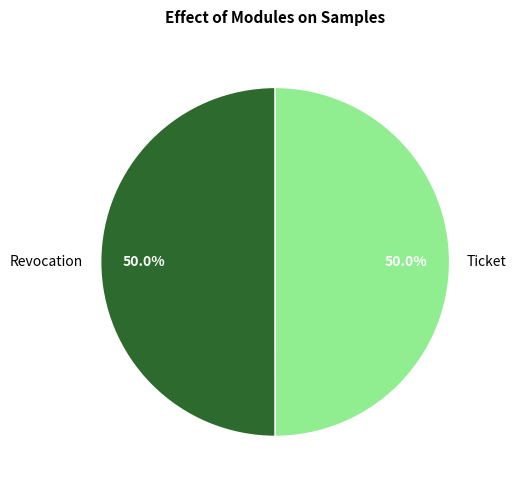

Do Ticket and Revocation together represent more than half of the pie?

Yes